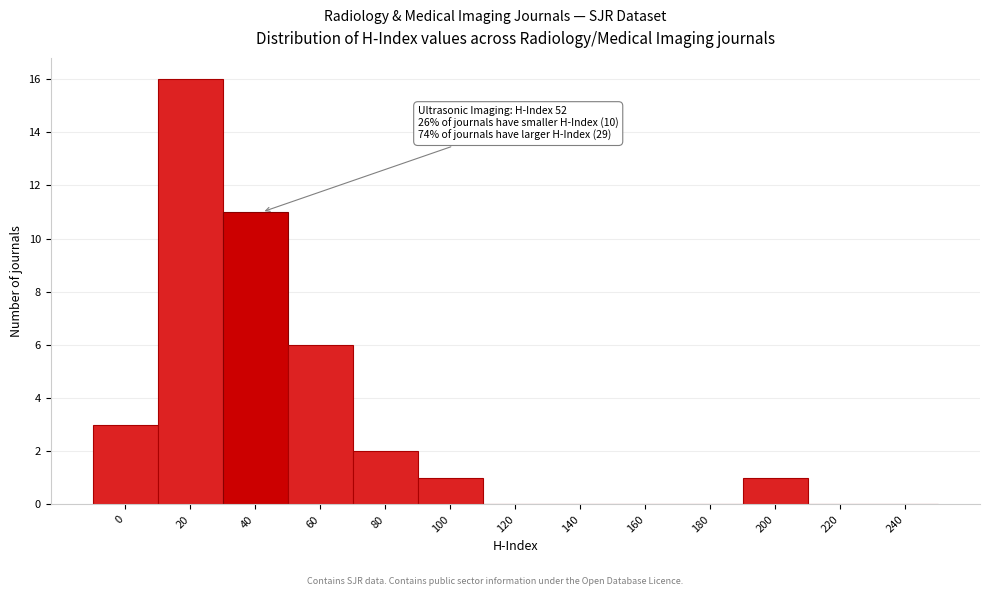

Reading right to left, list all the values displayed in this chart.

240=0	220=0	200=1	180=0	160=0	140=0	120=0	100=1	80=2	60=6	40=11	20=16	0=3